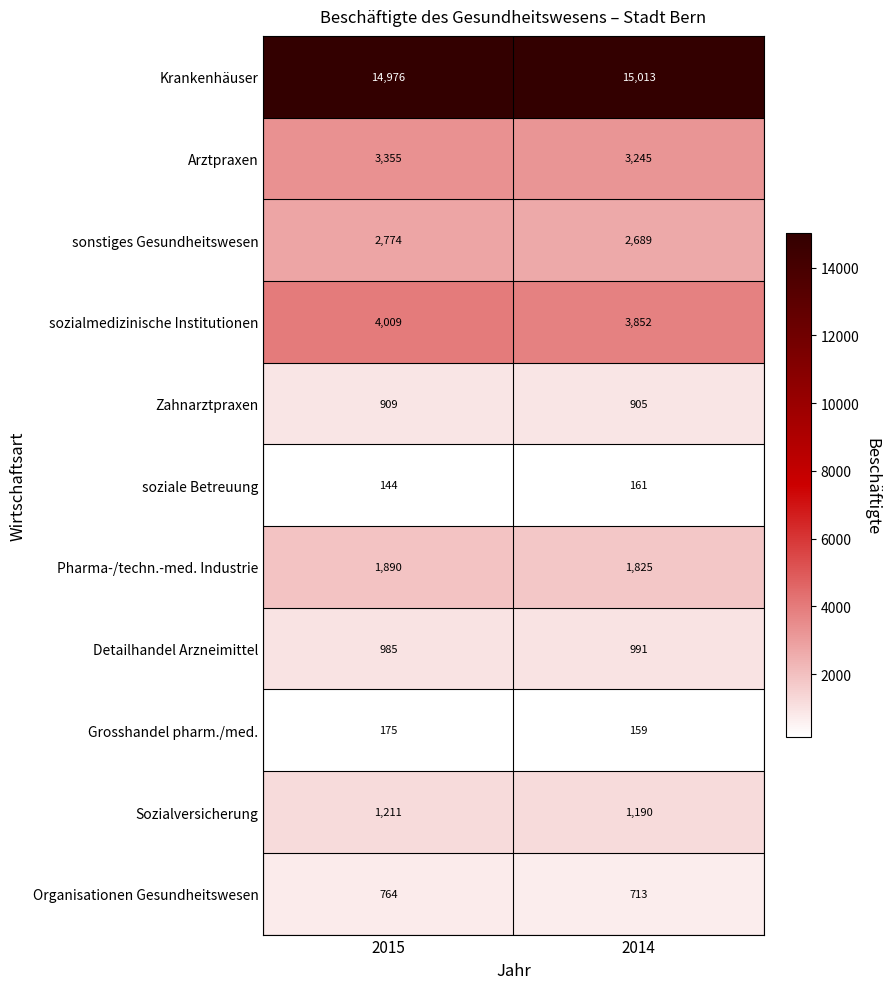

At which label does Organisationen Gesundheitswesen reach its peak?

2015